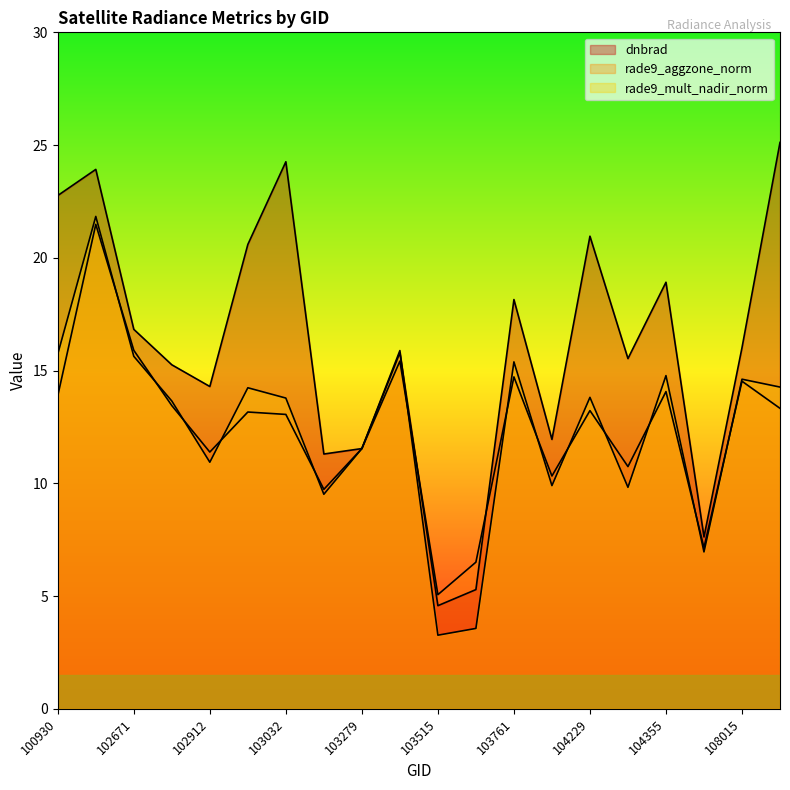

Where is rade9_aggzone_norm nearest to the value 13?

103032